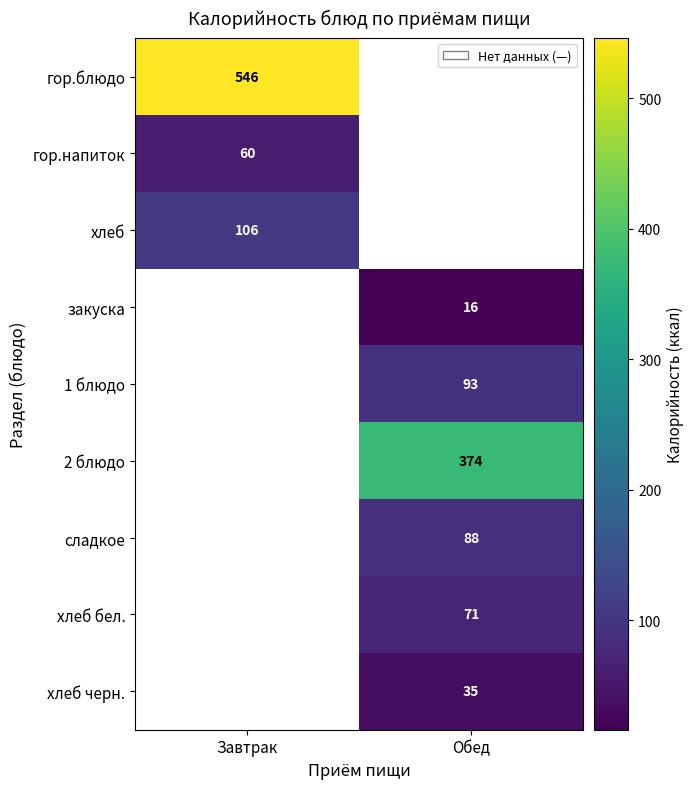

The закуска series shows 16 at Обед. True or false?

True